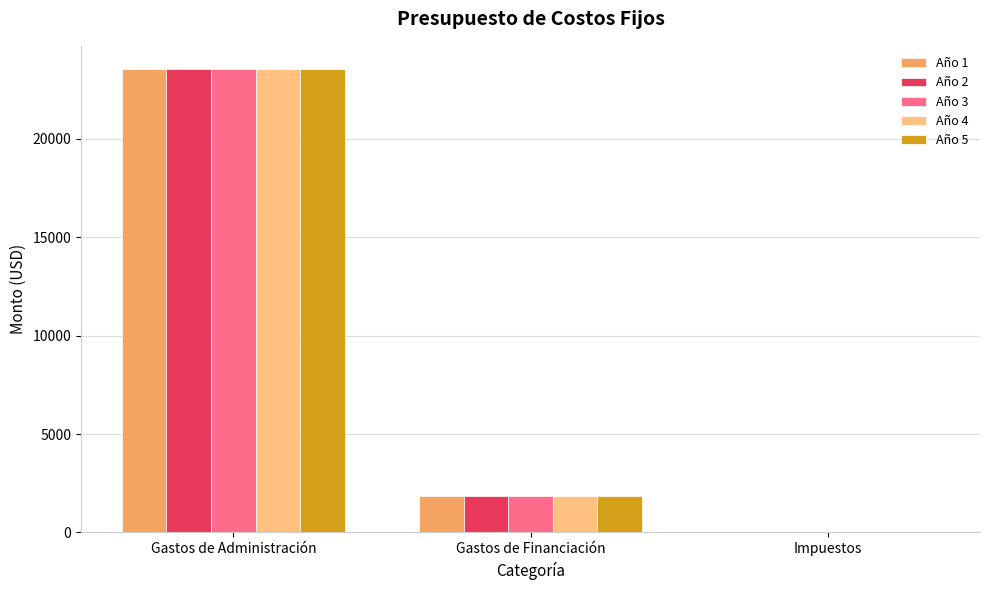

What are all the series names shown in the legend?

Año 1, Año 2, Año 3, Año 4, Año 5